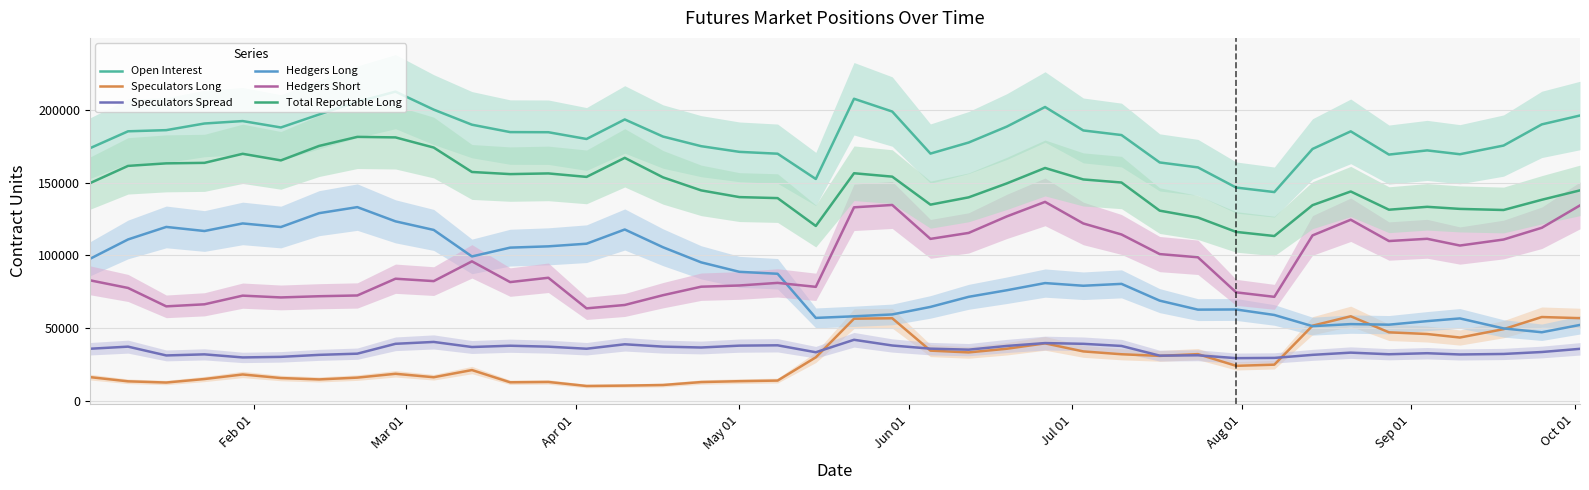

What are all the series names shown in the legend?

Open Interest, Speculators Long, Speculators Spread, Hedgers Long, Hedgers Short, Total Reportable Long